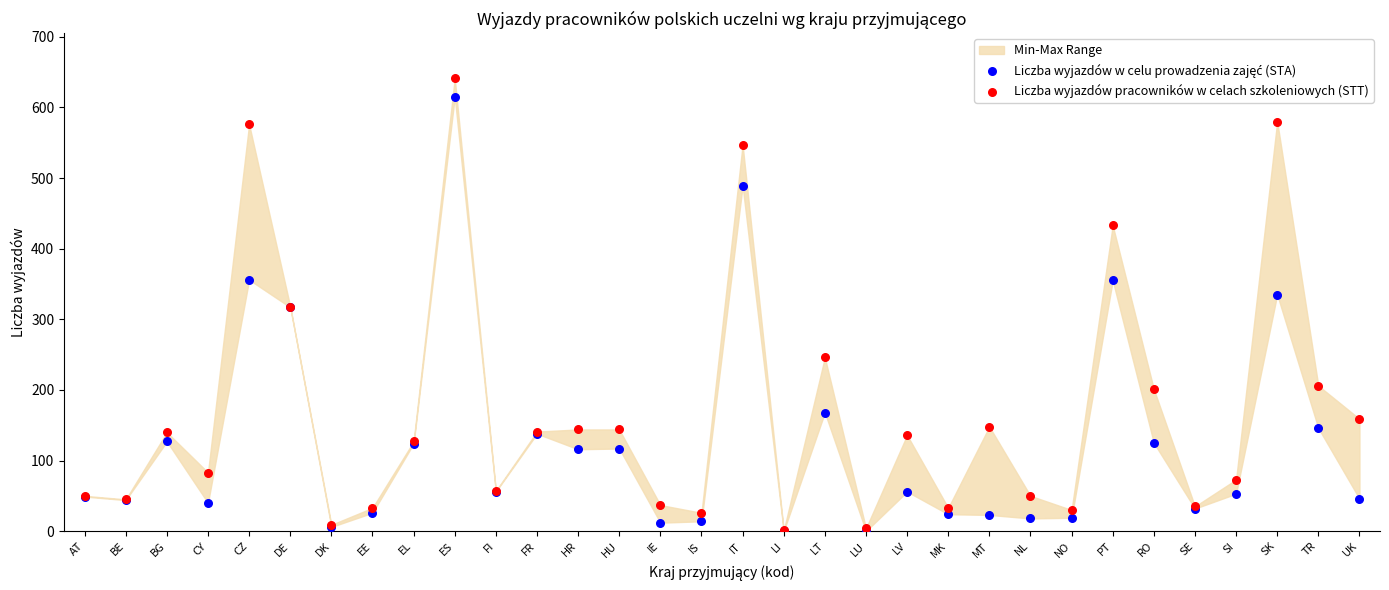

Which series has the widest spread of Y values?

Liczba wyjazdów pracowników w celach szkoleniowych (STT)